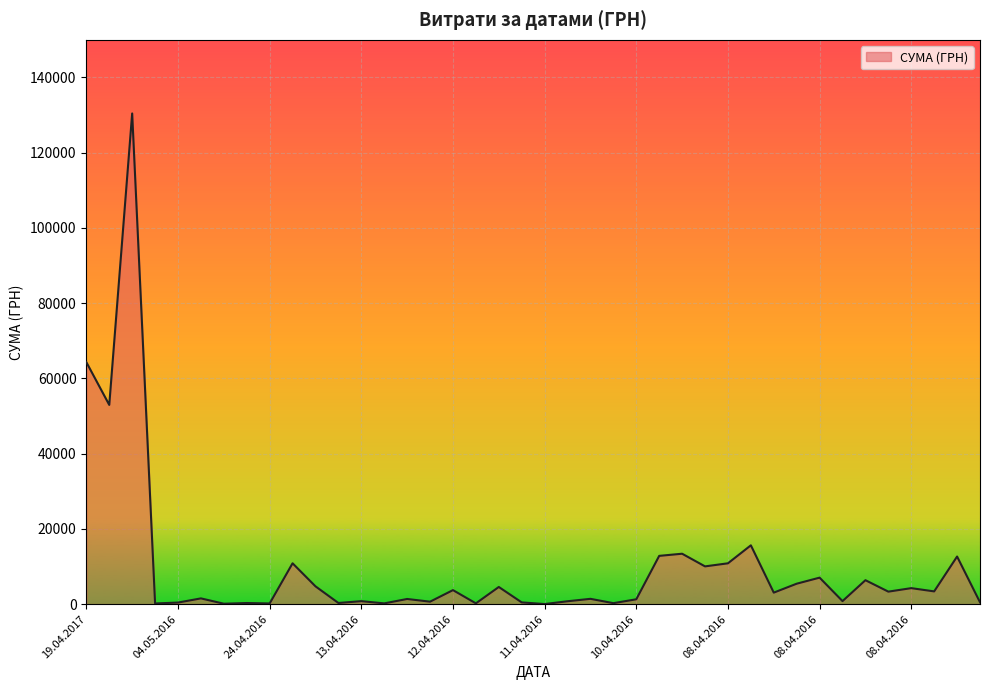

What is the greatest value displayed?

130379.7